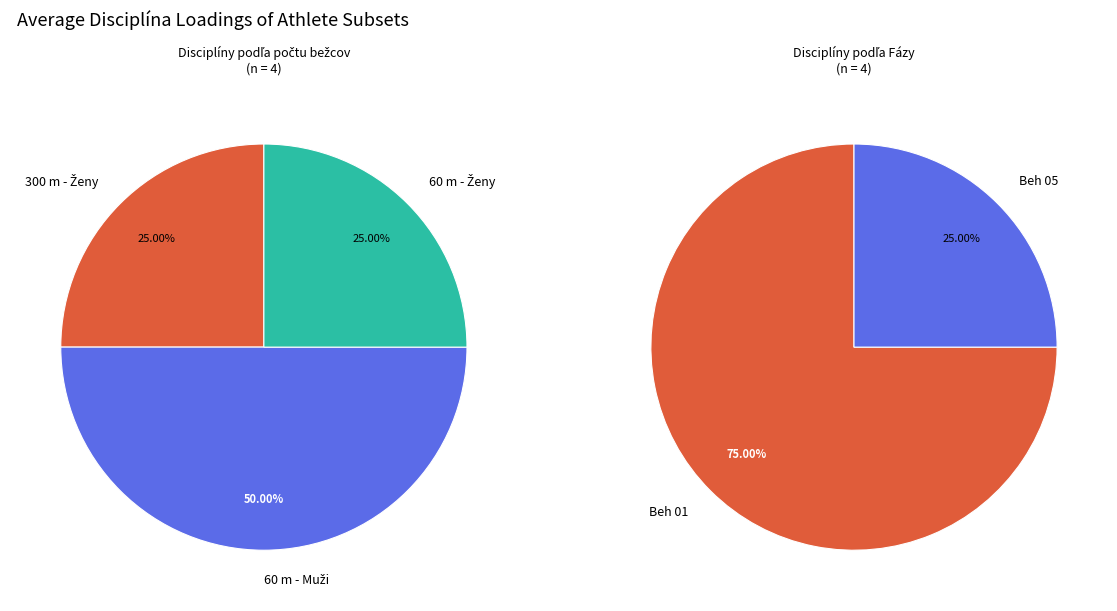

How much of the chart is everything except 60 m - Muži?

50.0%